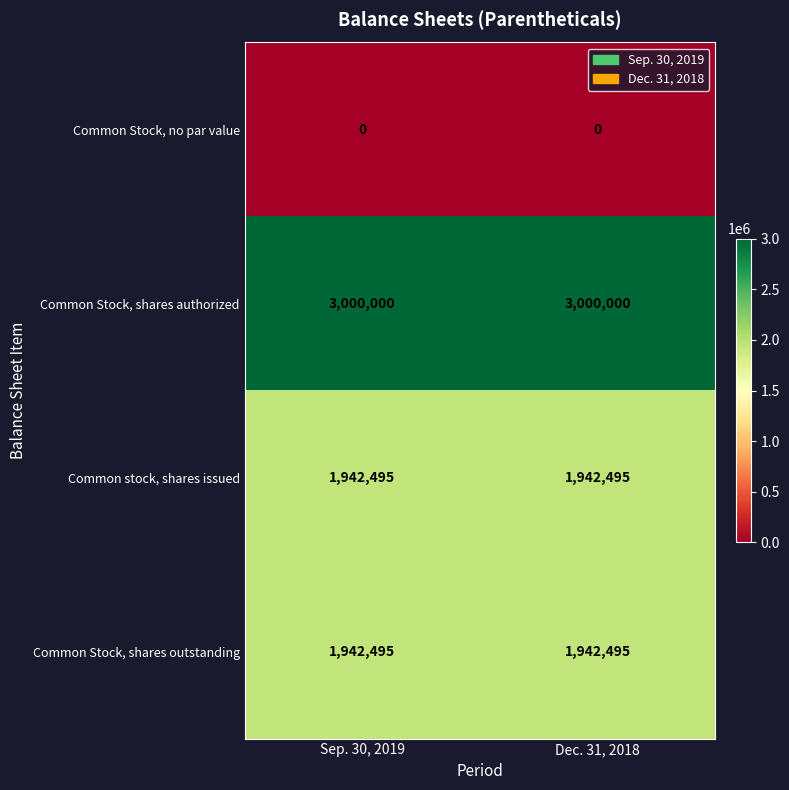

True or false: Common stock, shares issued has a value of 2976466 at Sep. 30, 2019.

False